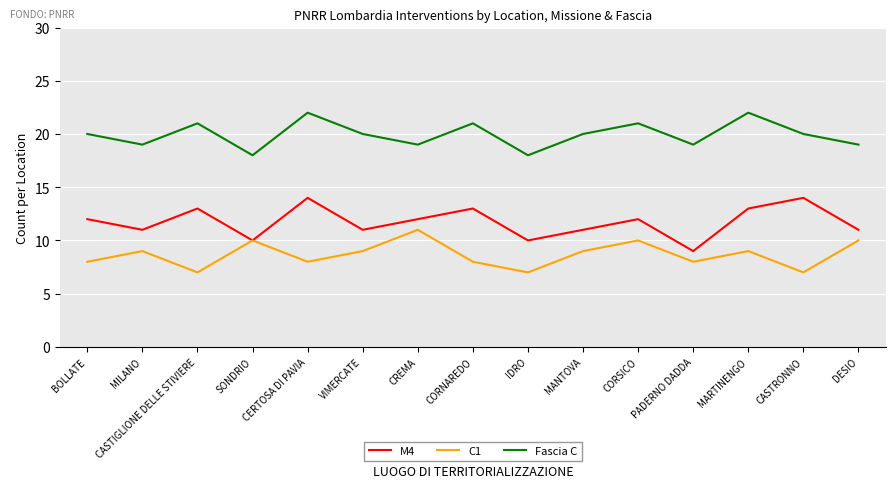

What is the smallest value displayed?

7